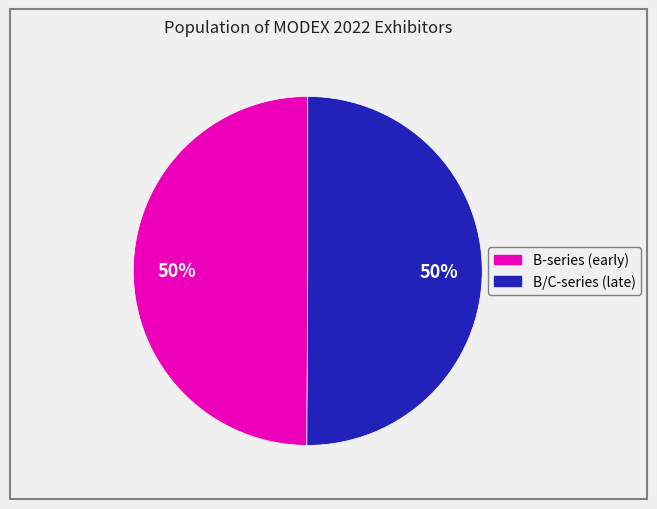

To the nearest percent, what is the average slice percentage?

50%